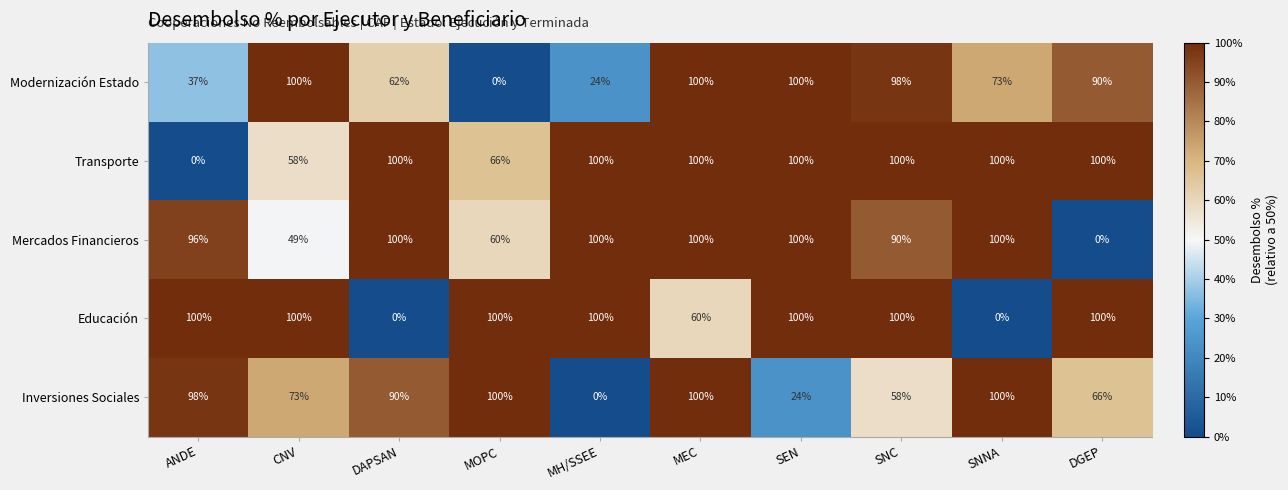

Is it true that Inversiones Sociales equals 30 at MH/SSEE?

False